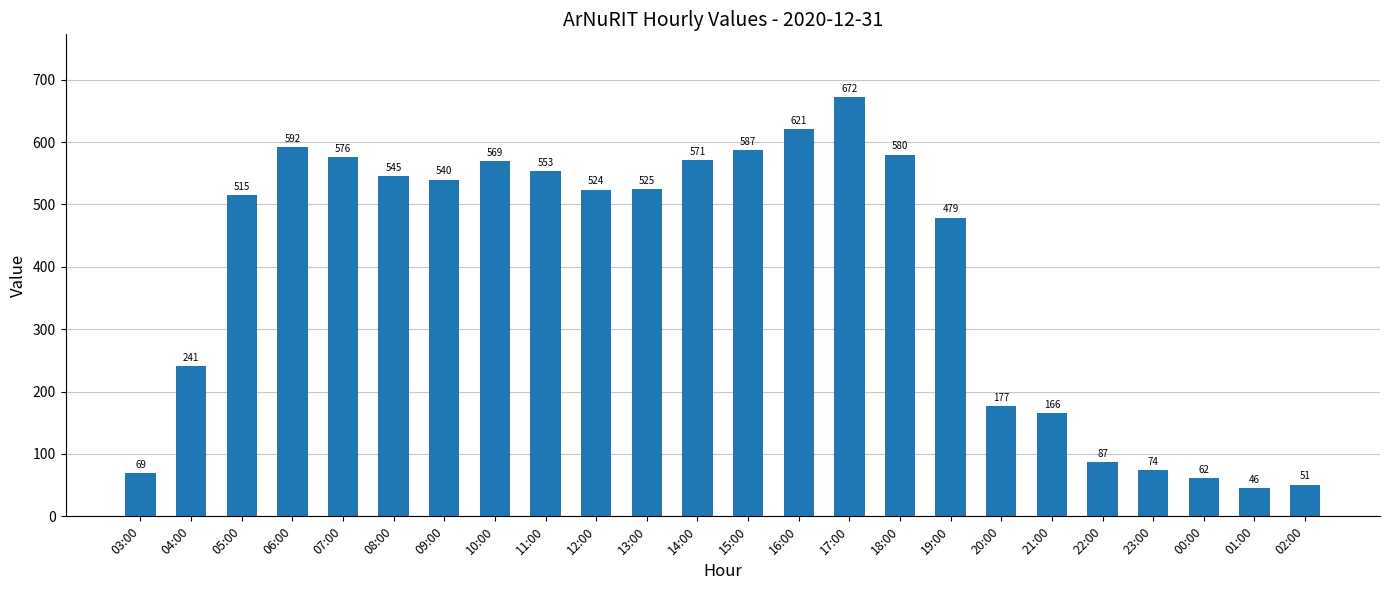

What is the ratio of the value at 15:00 to the value at 20:00?

3.3